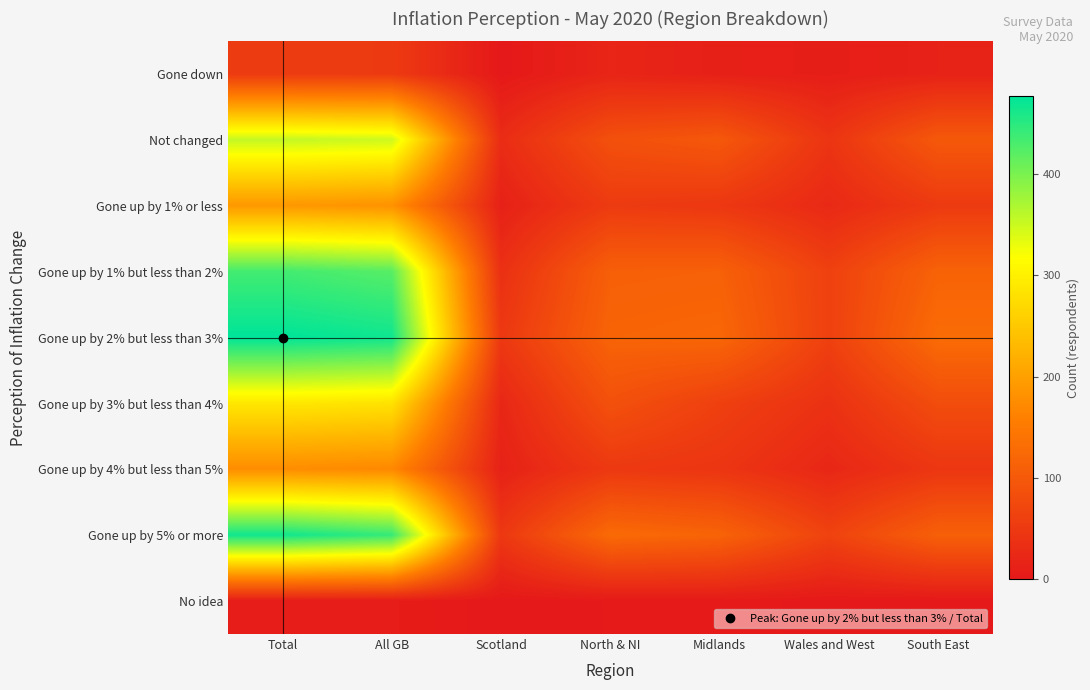

Which has a higher value, Midlands or Scotland?

Midlands